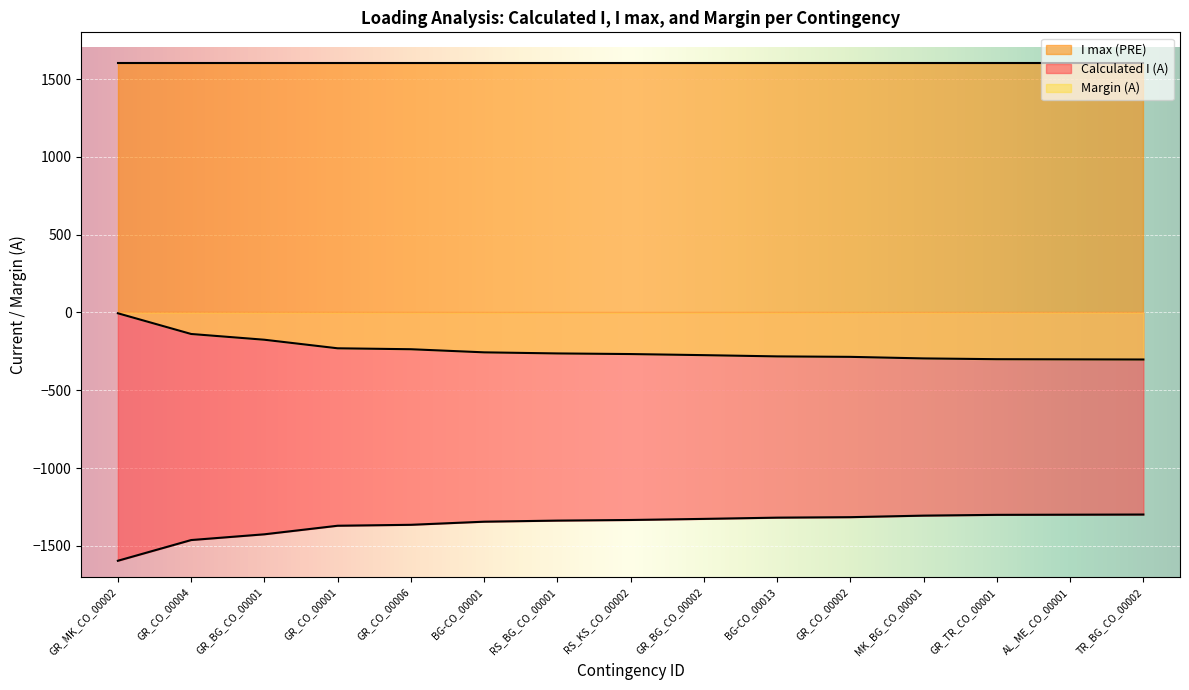

What is the difference between the highest and lowest values at GR_CO_00004?

3062